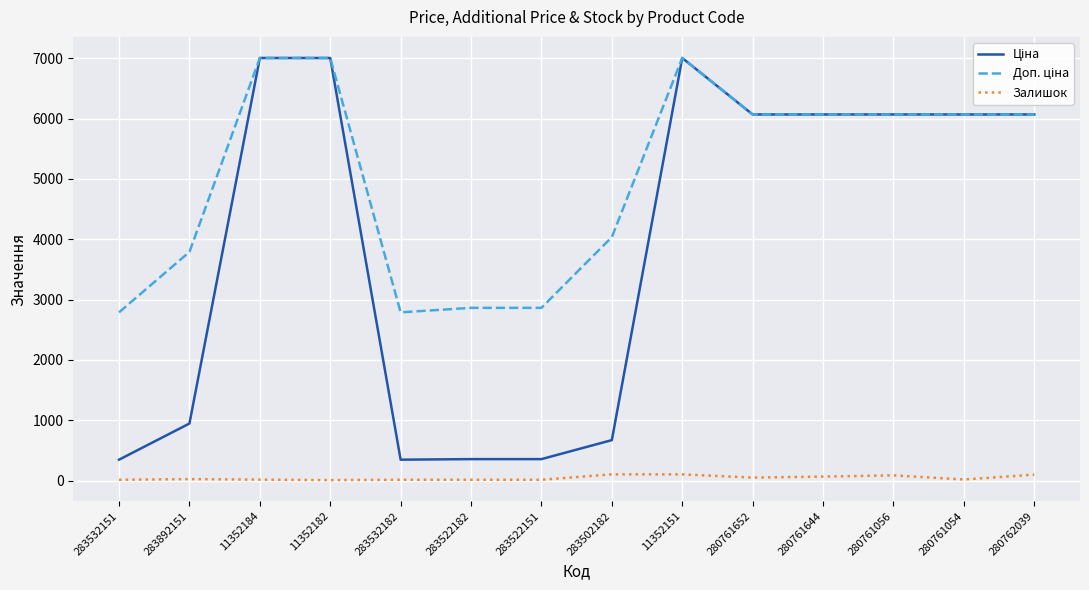

What position from the right is 280761056?

3